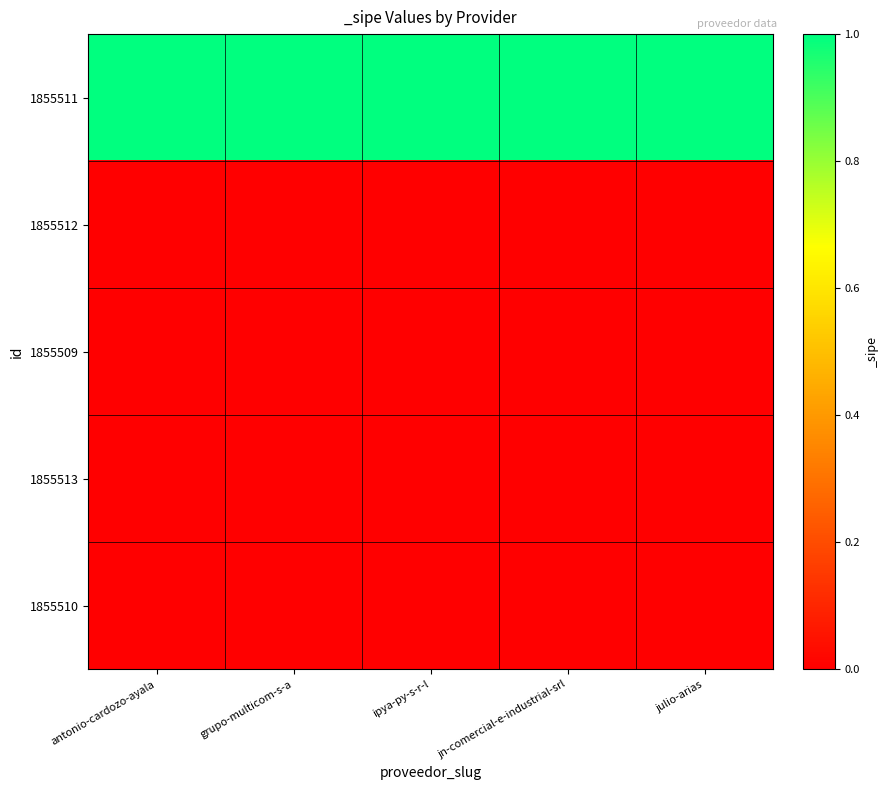

At which category is the sum across all series the highest?

antonio-cardozo-ayala